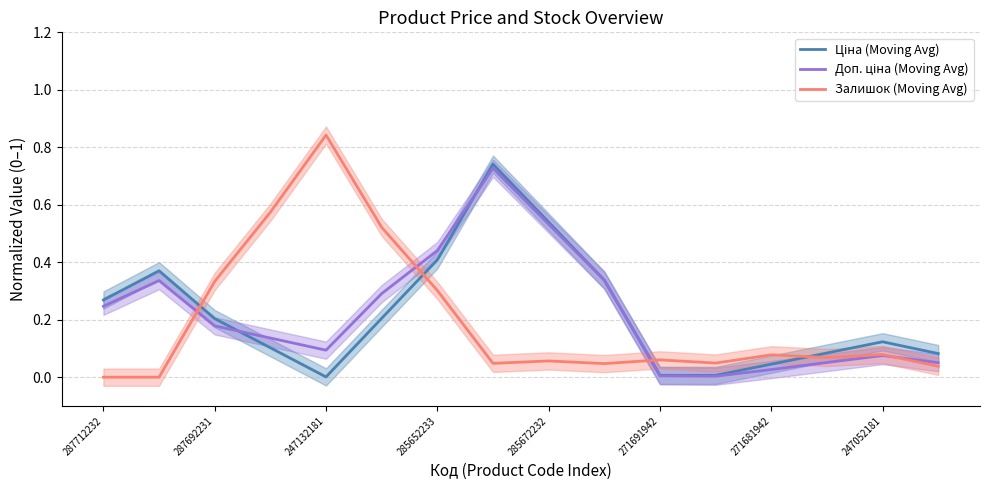

In Залишок (Moving Avg), how many points are lower than both neighbors (excluding endpoints)?

4